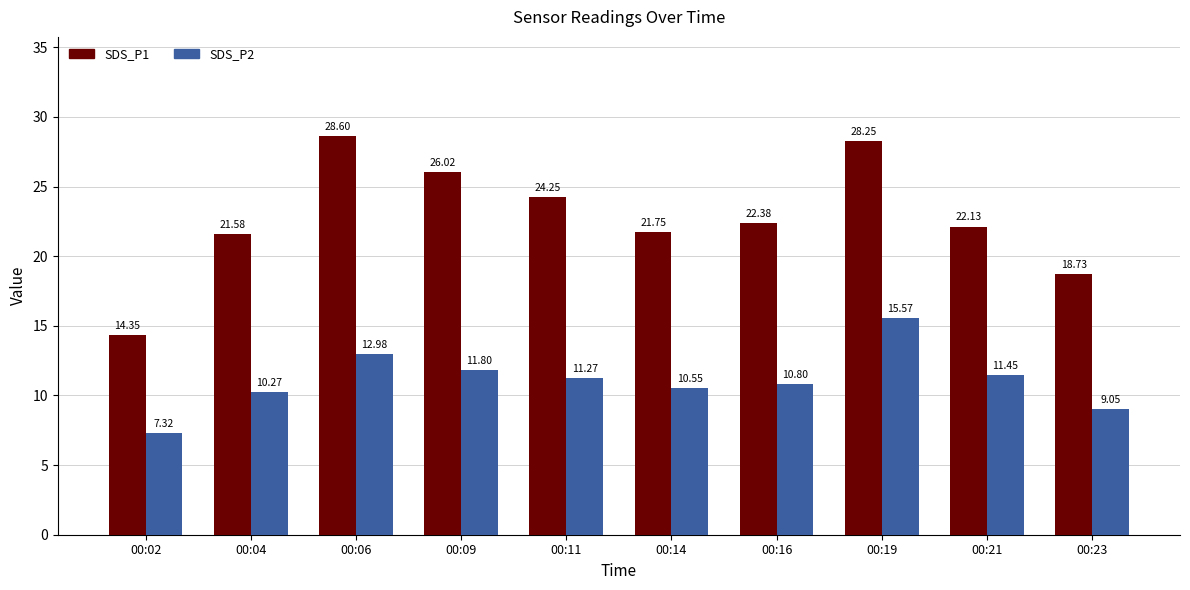

How many groups of bars are there?

10